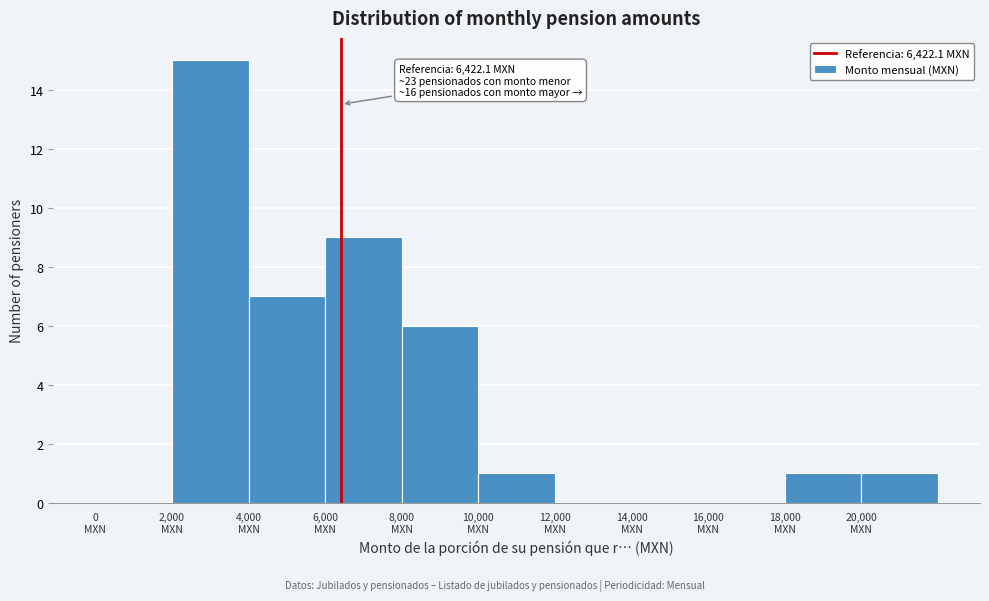

Which range on the x-axis has the tallest bar?

2000 to 4000